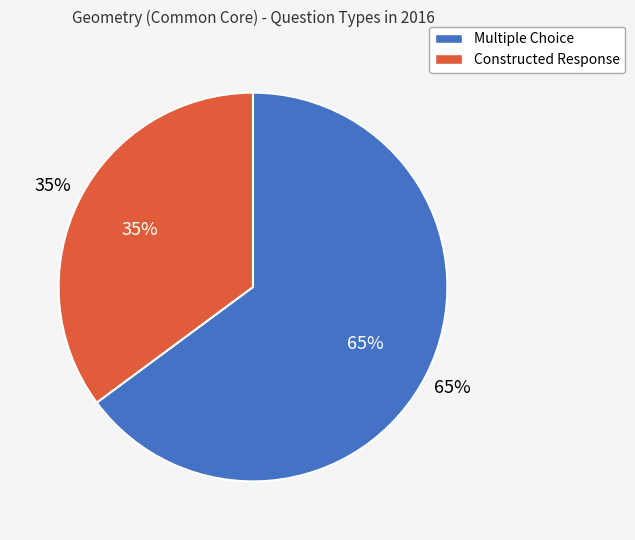

To the nearest percent, what is the difference between the Constructed Response and Multiple Choice slice percentages?

30%